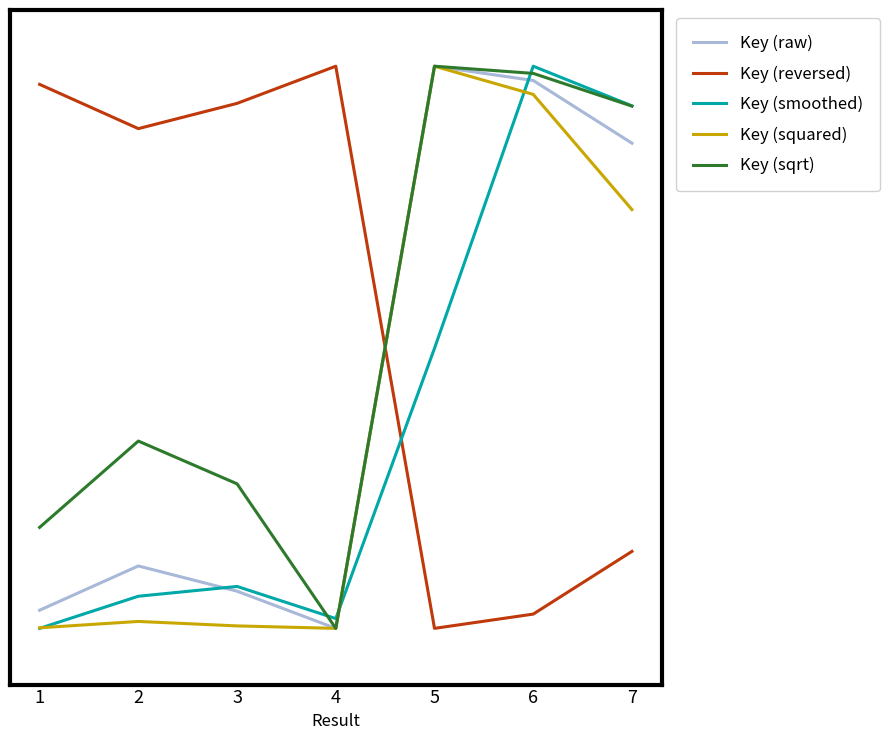

Which series has the largest total across all categories?

Key (reversed)